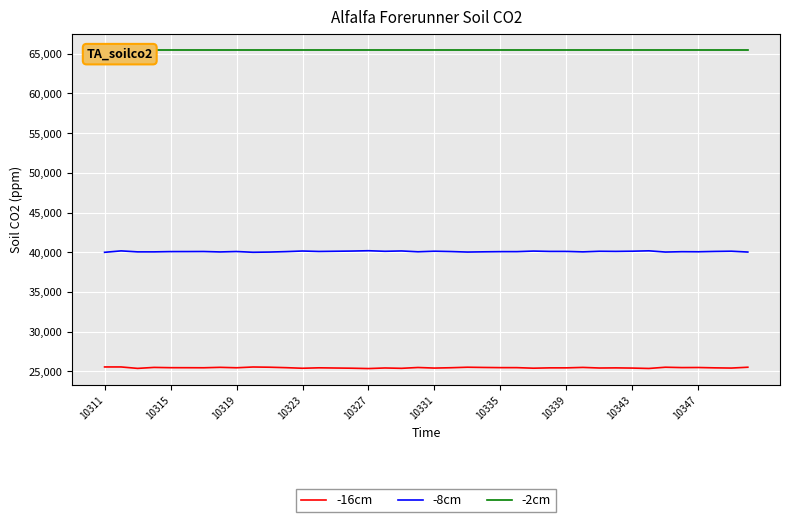

Is this an area chart (filled region under the line)?

No